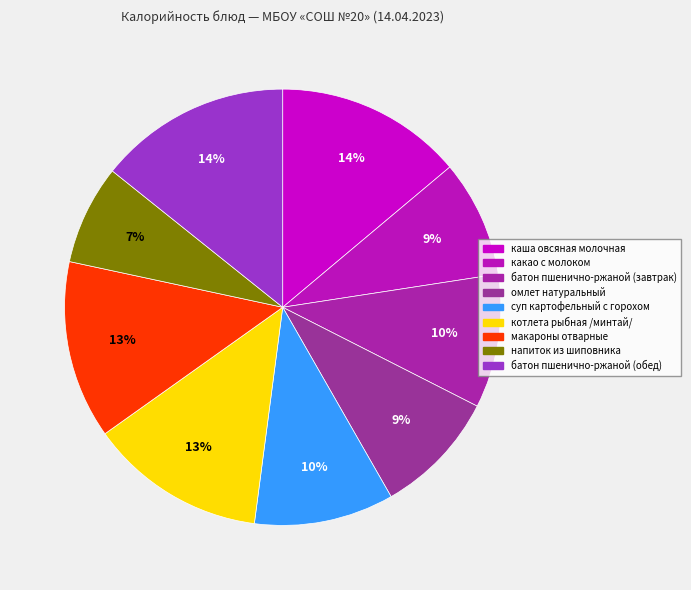

What percentage is NOT represented by какао с молоком?

91.3%